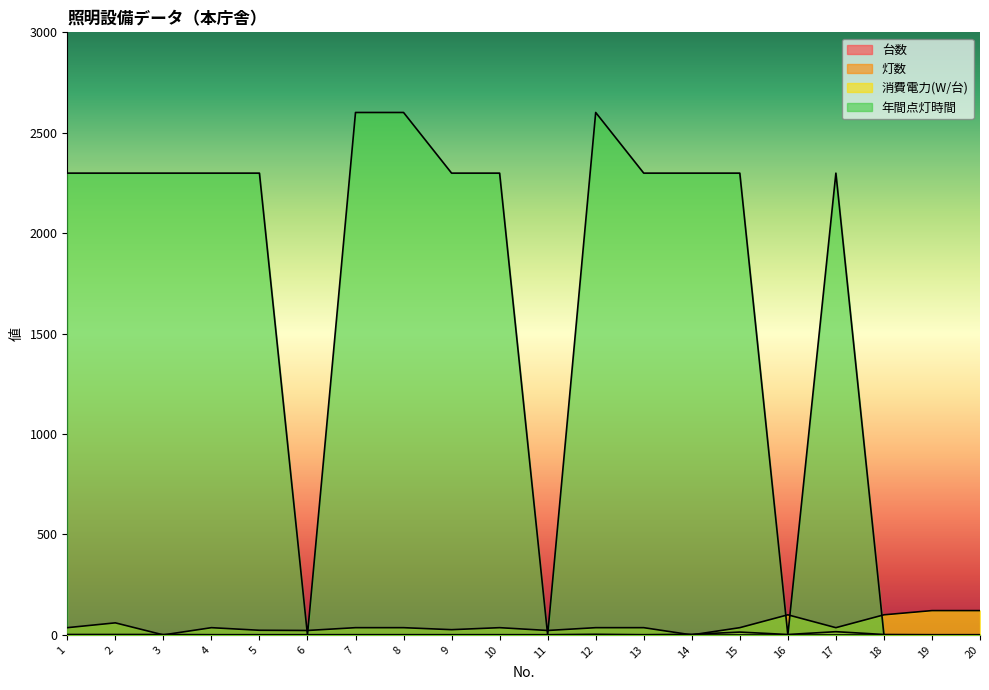

True or false: 年間点灯時間 has a value of 950 at 5.

False